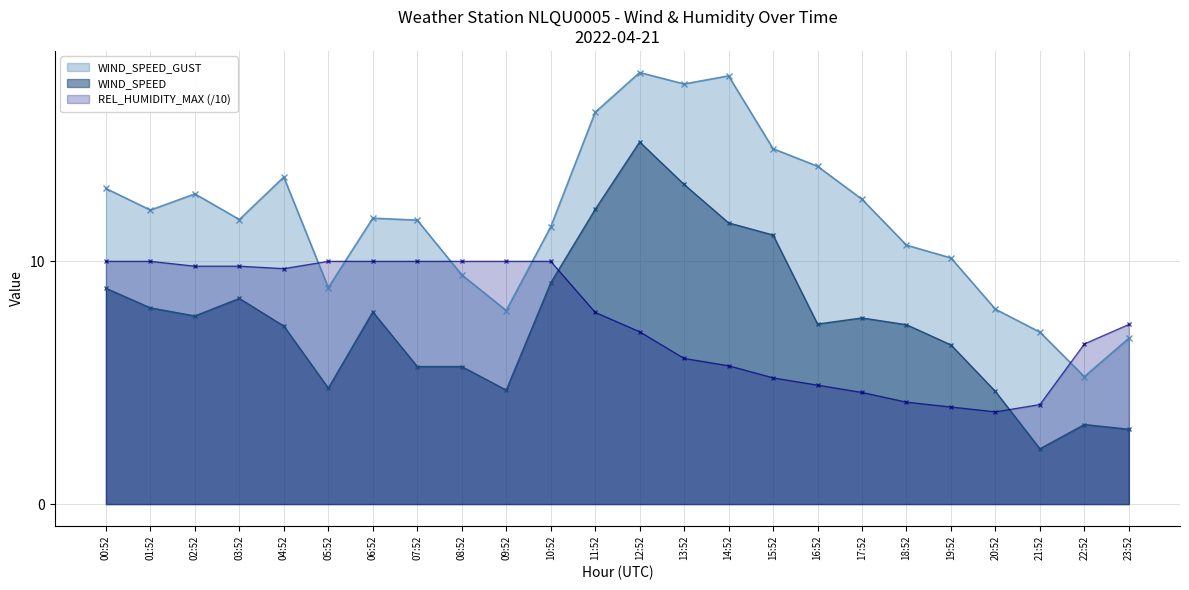

What is the difference between the WIND_SPEED values at 22:52 and 13:52?

9.9